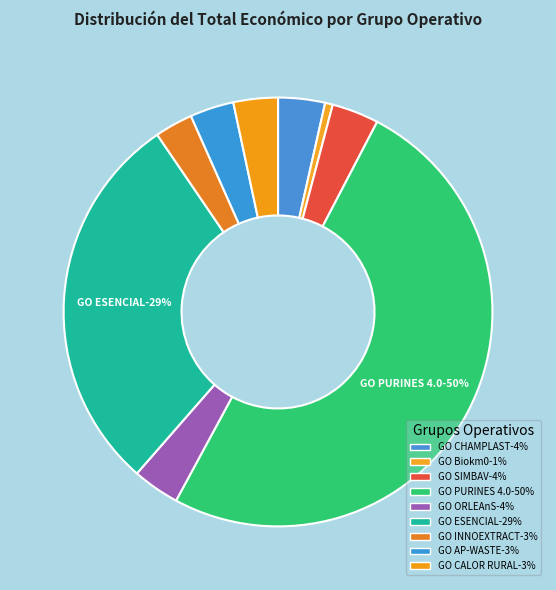

What is the smallest slice in the pie chart?

GO Biokm0